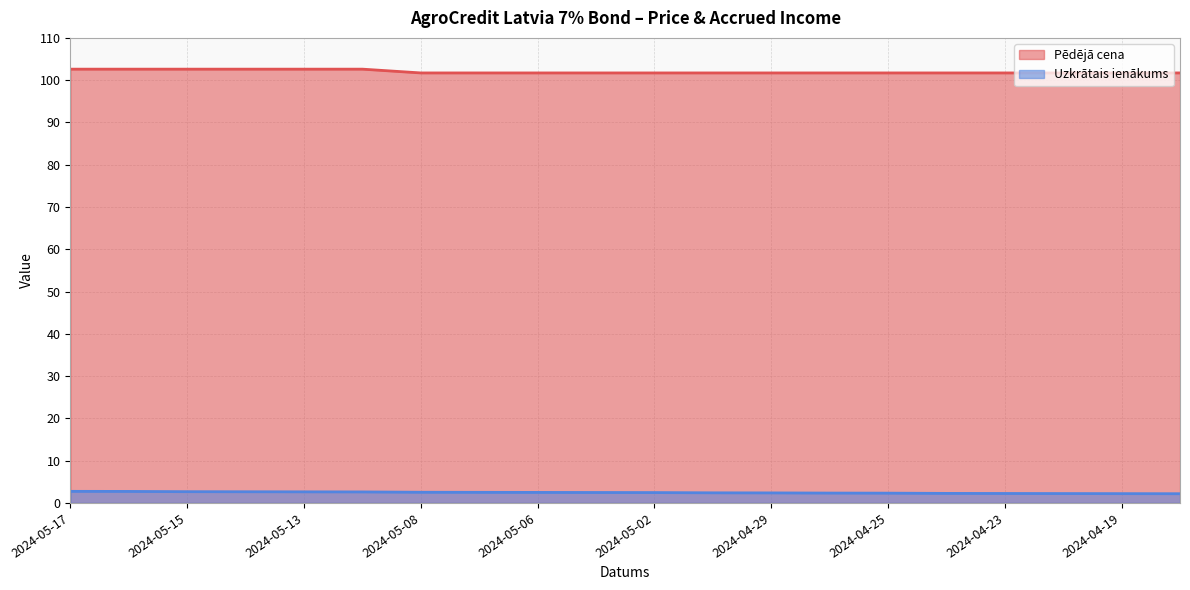

True or false: Pēdējā cena and Uzkrātais ienākums intersect in this chart.

False